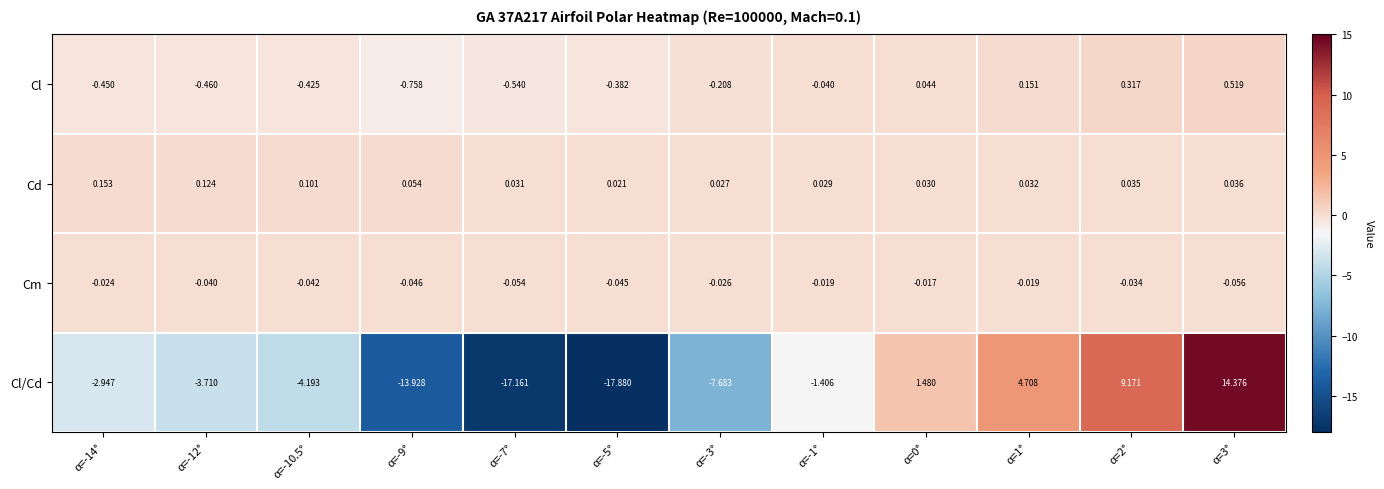

Which series has the largest total across all categories?

Cd